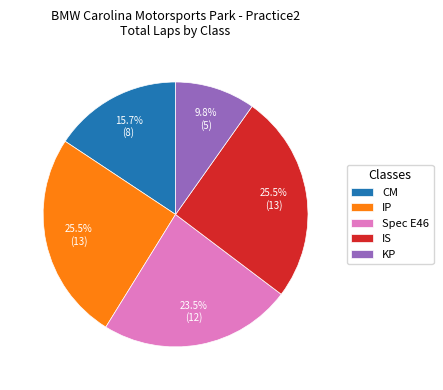

Count the number of slices in the pie.

5